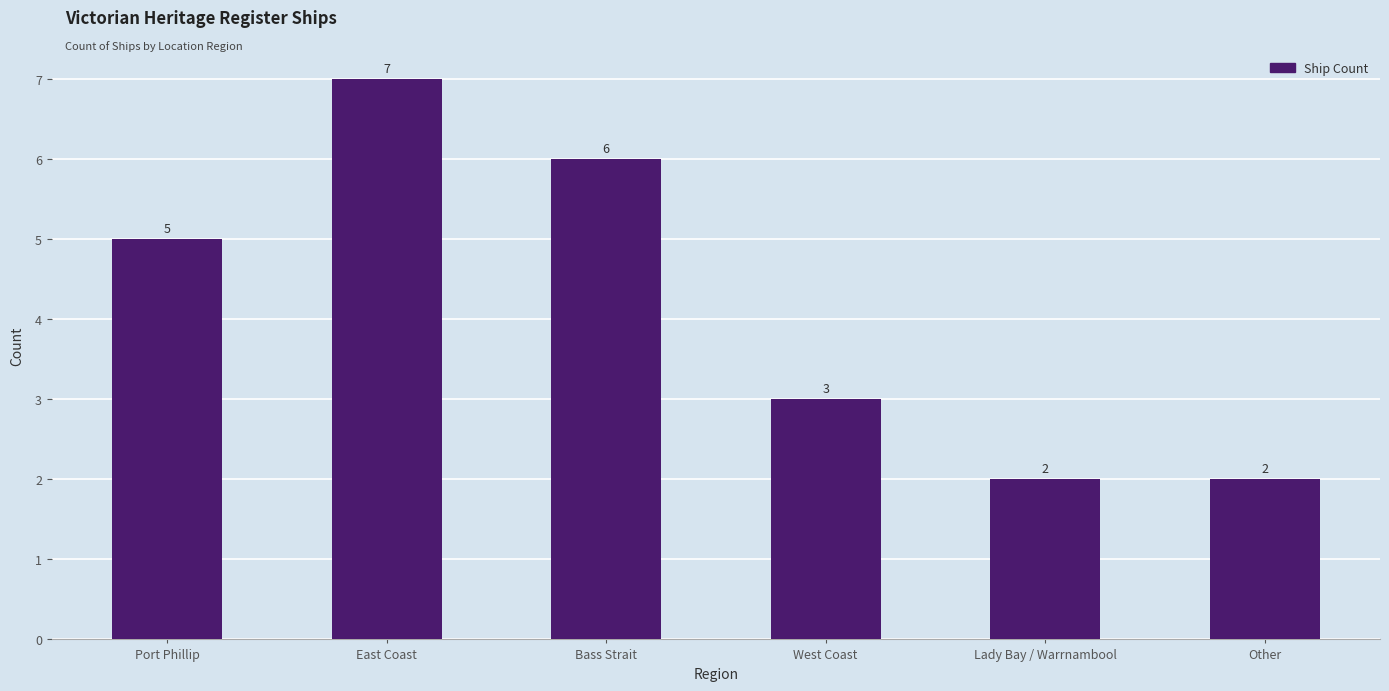

What is the label of the 5th bar from the right?

East Coast